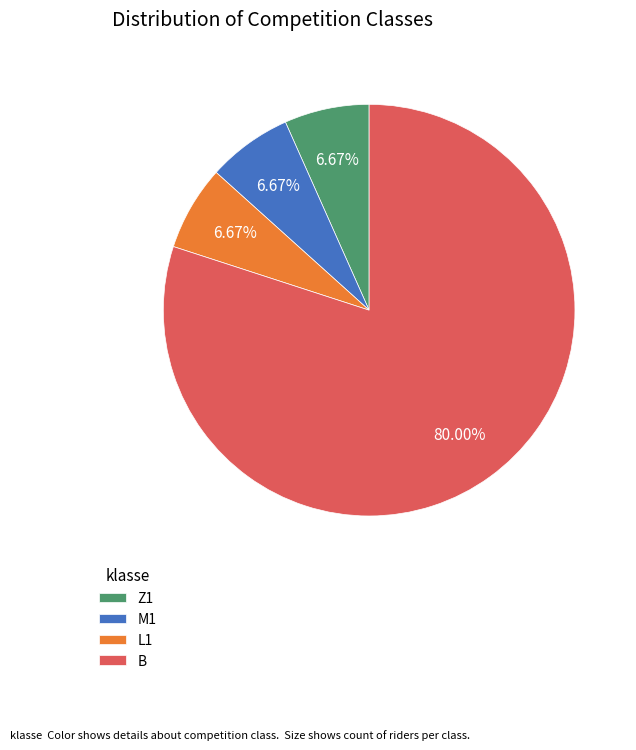

The B slice represents 94% of the pie. True or false?

False